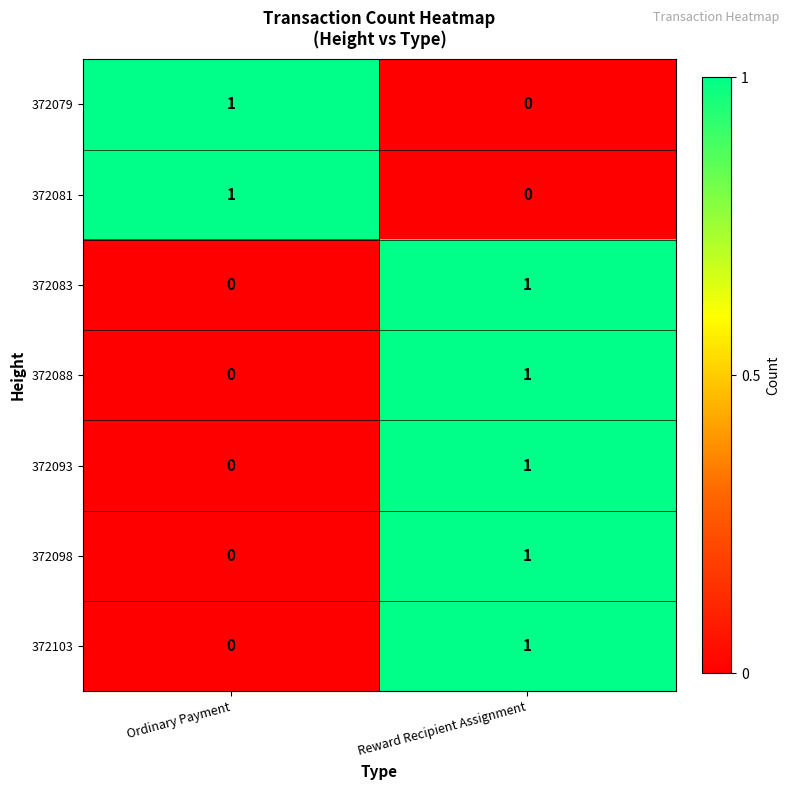

What is the difference between the highest and lowest values at Ordinary Payment?

1